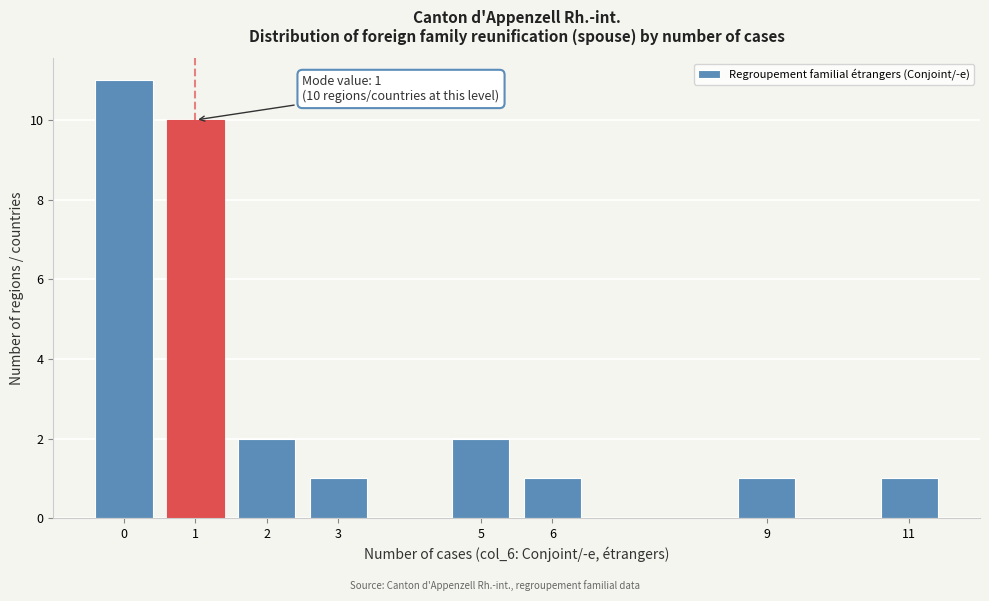

Reading left to right, list all the values displayed in this chart.

0=11	1=10	2=2	3=1	5=2	6=1	9=1	11=1